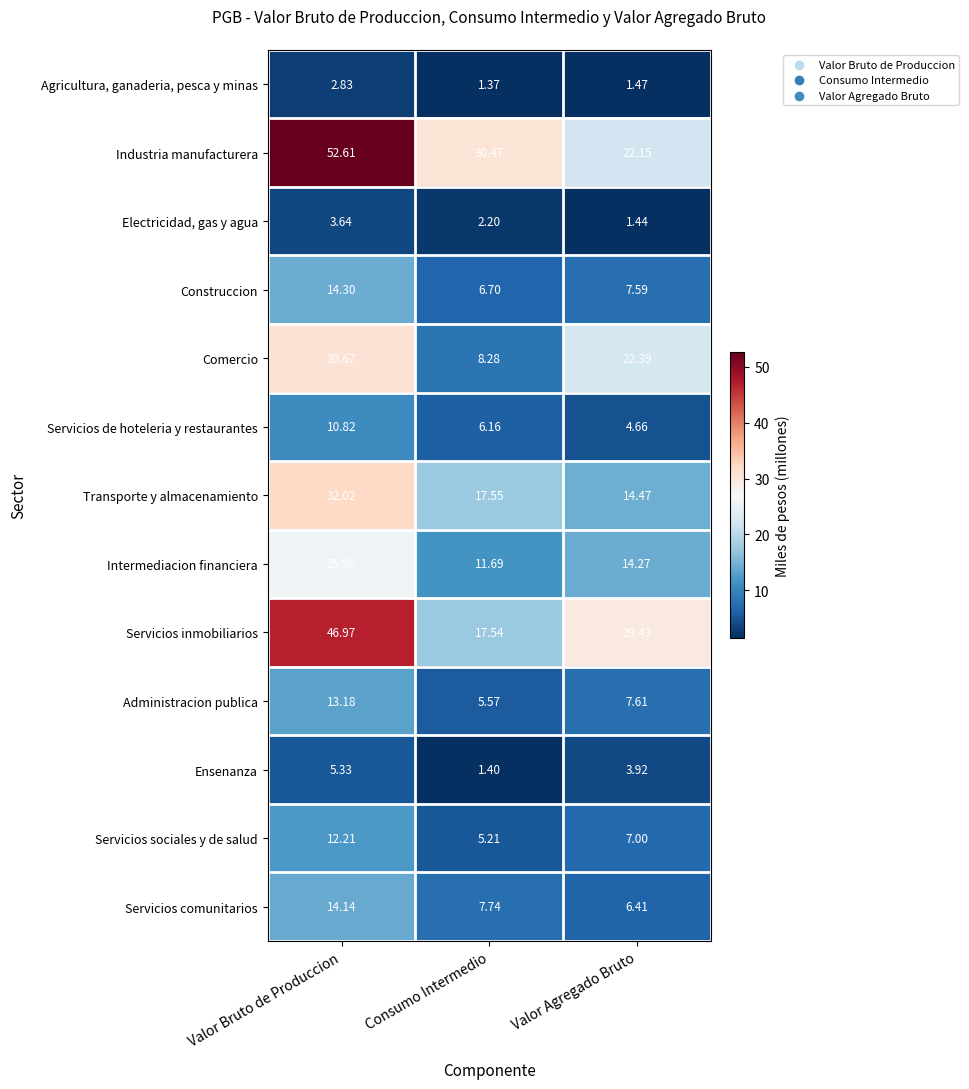

At how many categories does at least one series exceed 7?

3